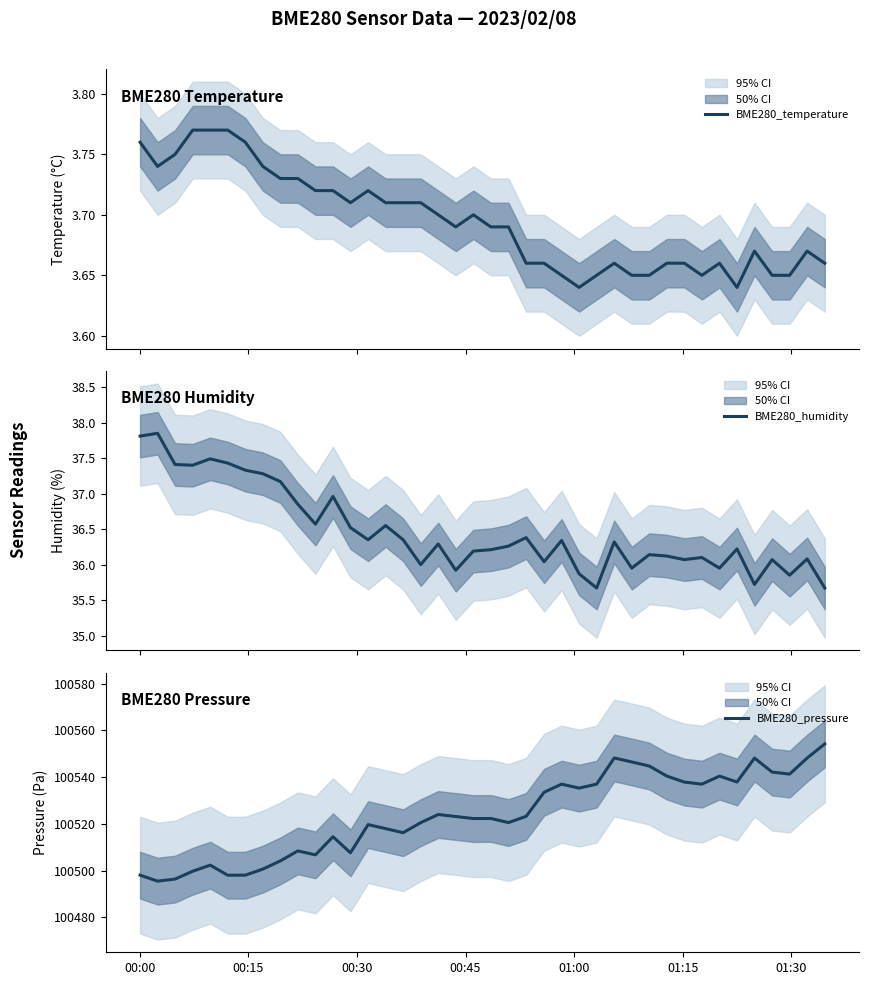

Count the number of categories in the chart.

40